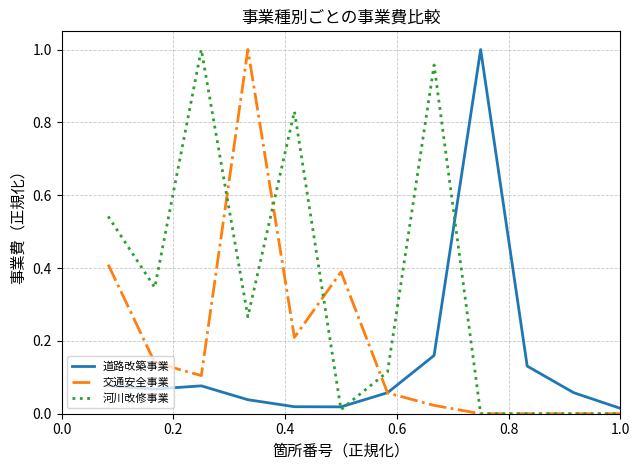

List the series in order of their overall mean, lowest first.

道路改築事業, 交通安全事業, 河川改修事業